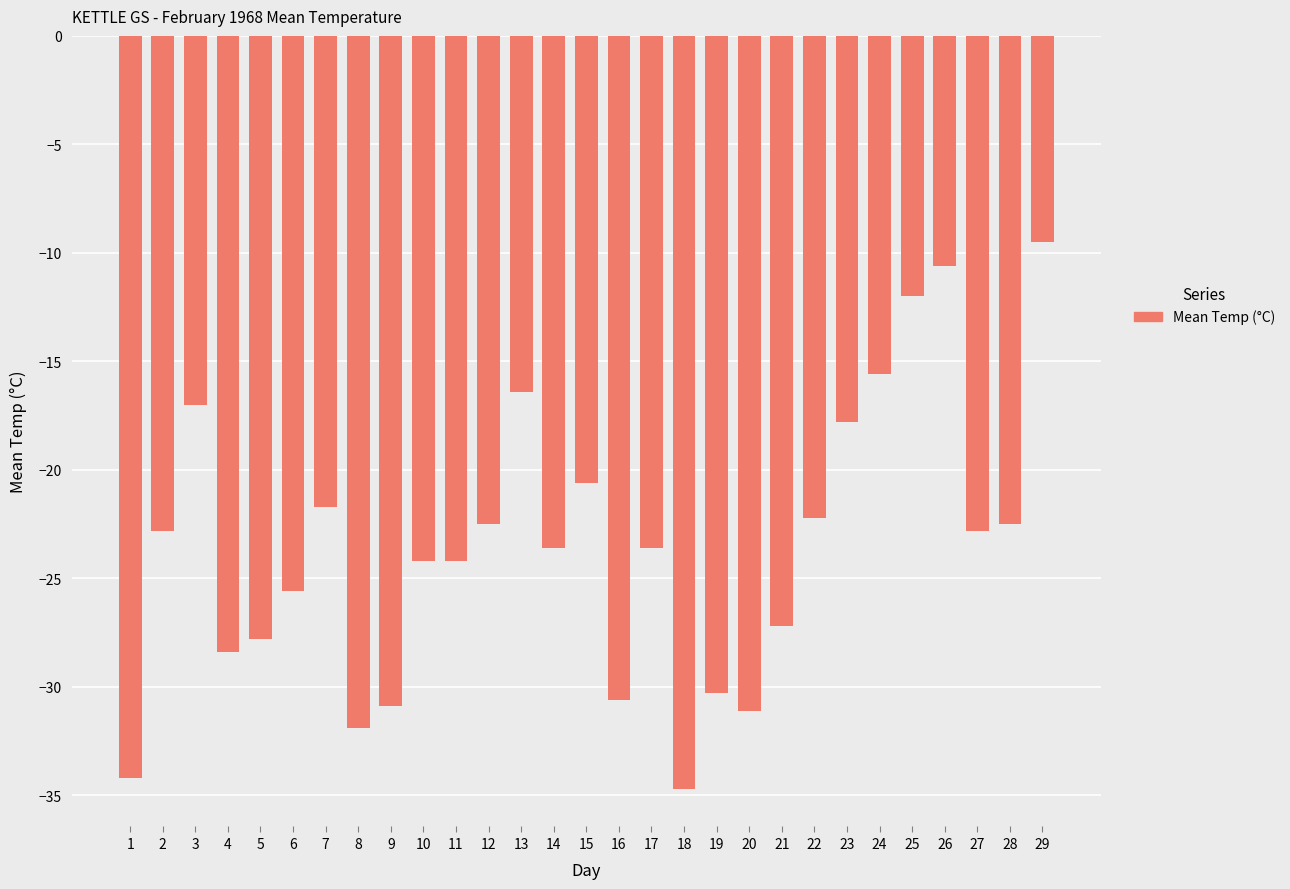

Reading left to right, extract all data points from this chart.

1=-34.2	2=-22.8	3=-17.0	4=-28.4	5=-27.8	6=-25.6	7=-21.7	8=-31.9	9=-30.9	10=-24.2	11=-24.2	12=-22.5	13=-16.4	14=-23.6	15=-20.6	16=-30.6	17=-23.6	18=-34.7	19=-30.3	20=-31.1	21=-27.2	22=-22.2	23=-17.8	24=-15.6	25=-12.0	26=-10.6	27=-22.8	28=-22.5	29=-9.5